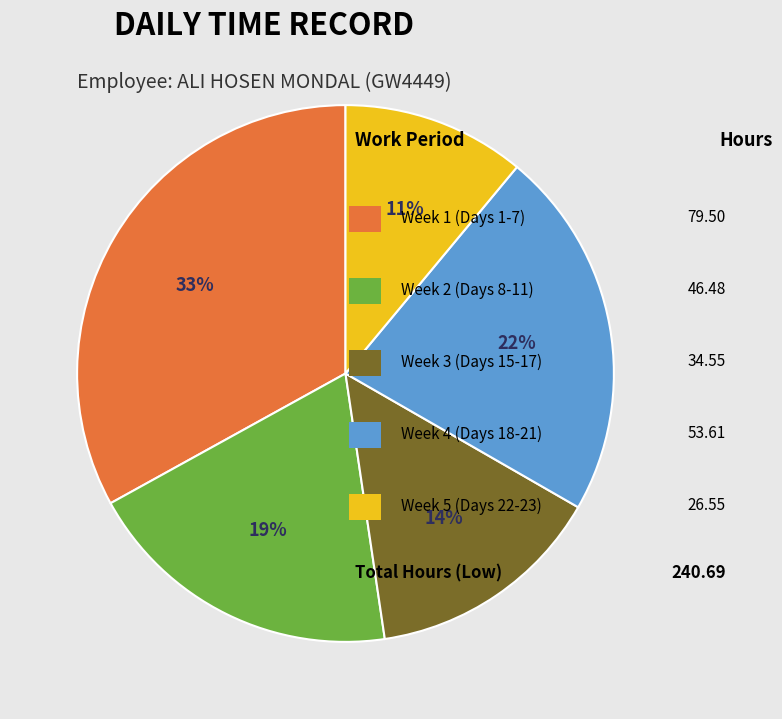

Is there any slice that represents more than half of the pie?

No